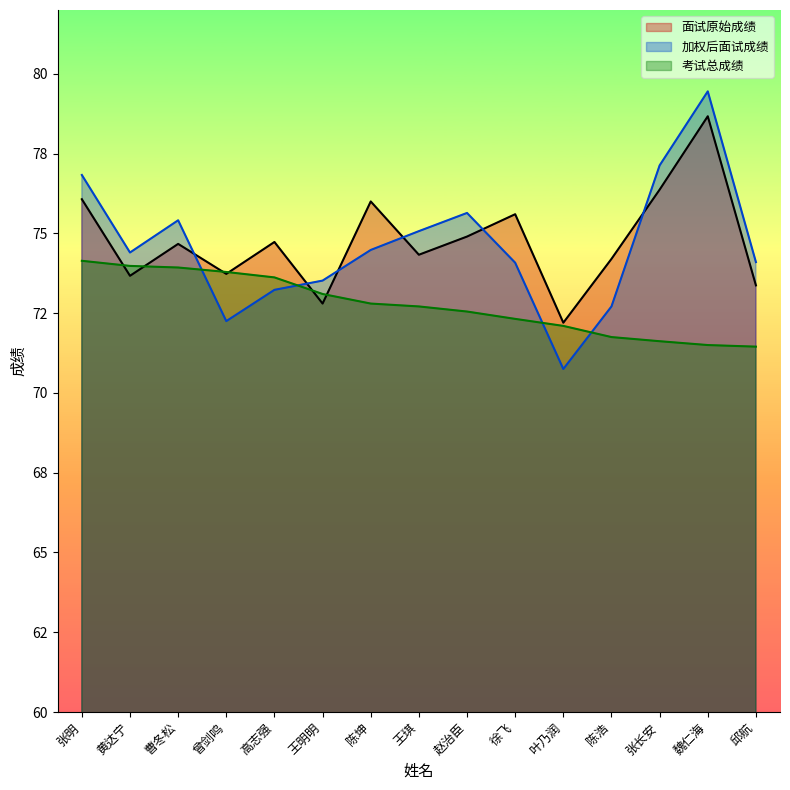

Which series has the largest range (max minus min)?

加权后面试成绩_line